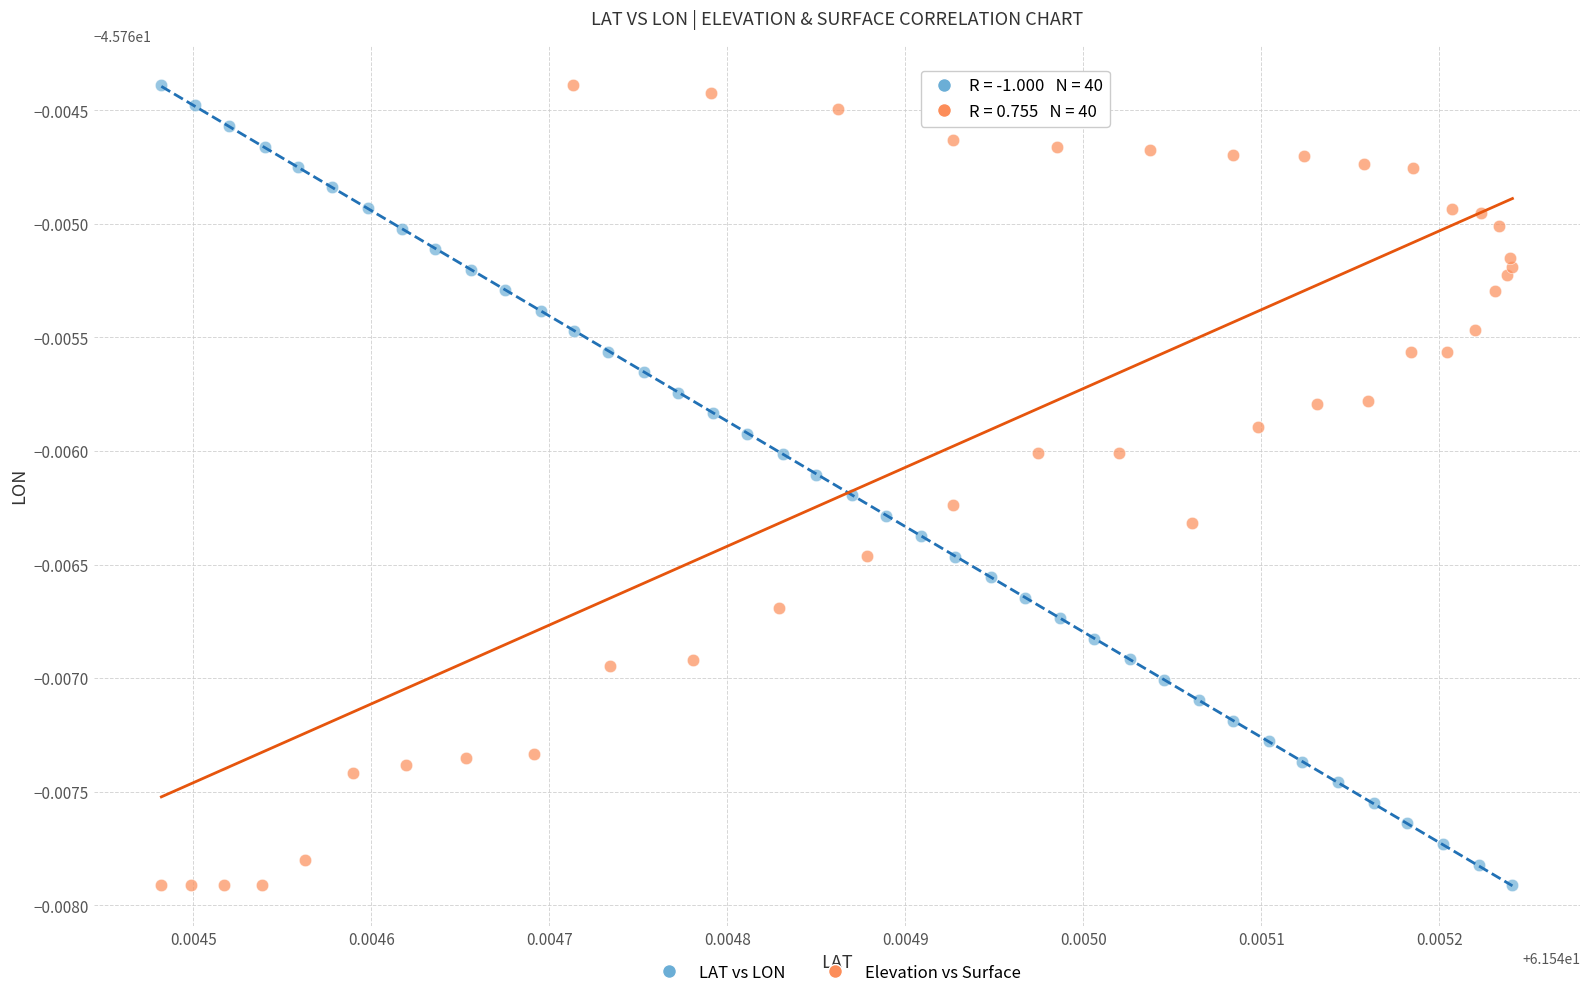

What are all the series names shown in the legend?

LAT vs LON, Elevation vs Surface